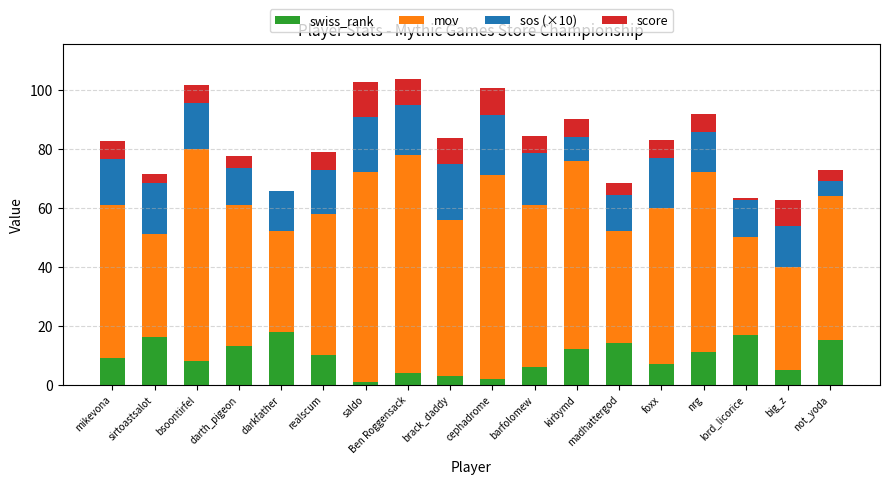

What value does the swiss_rank series have at foxx?

7.0